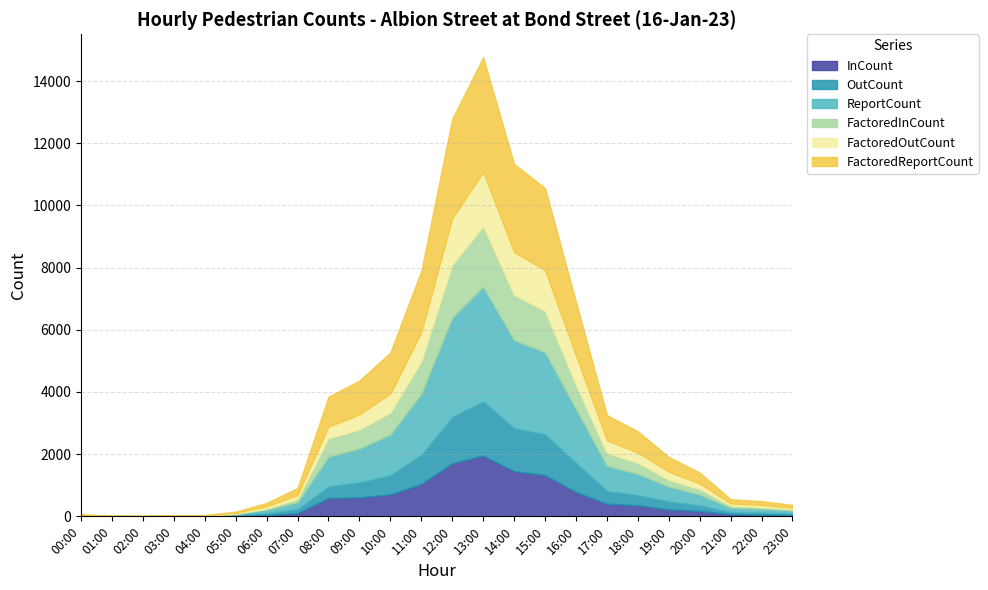

Does the chart display data point markers on the line(s)?

No